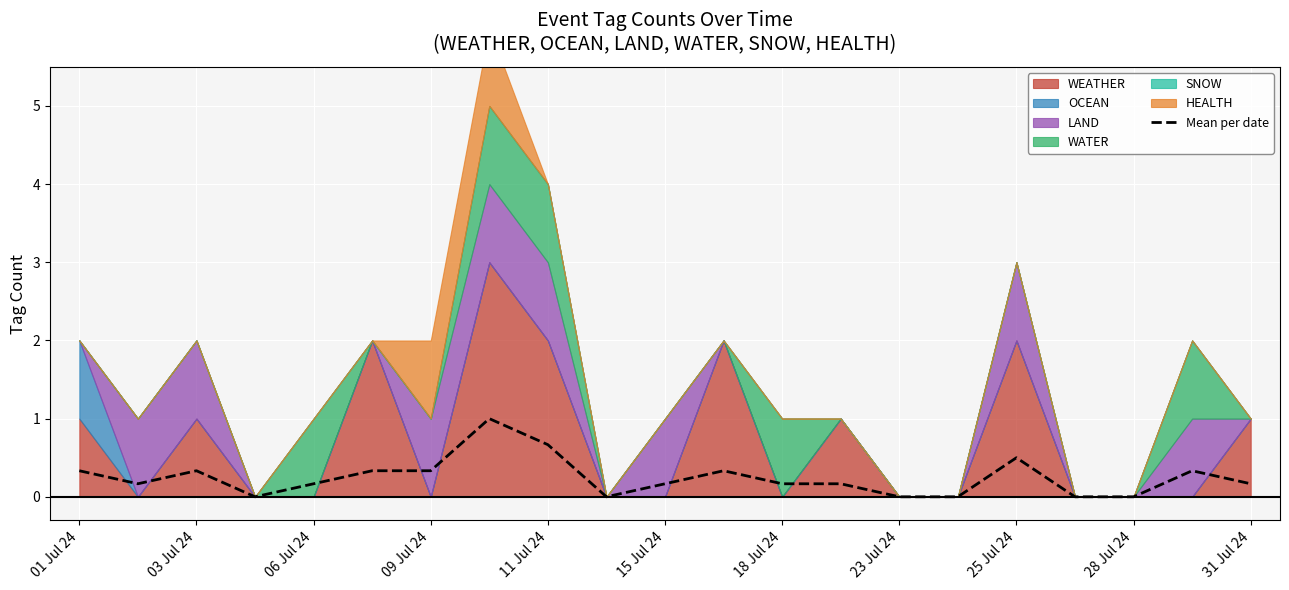

True or false: Mean per date has a value of 0.5 at 25 Jul 24.

True